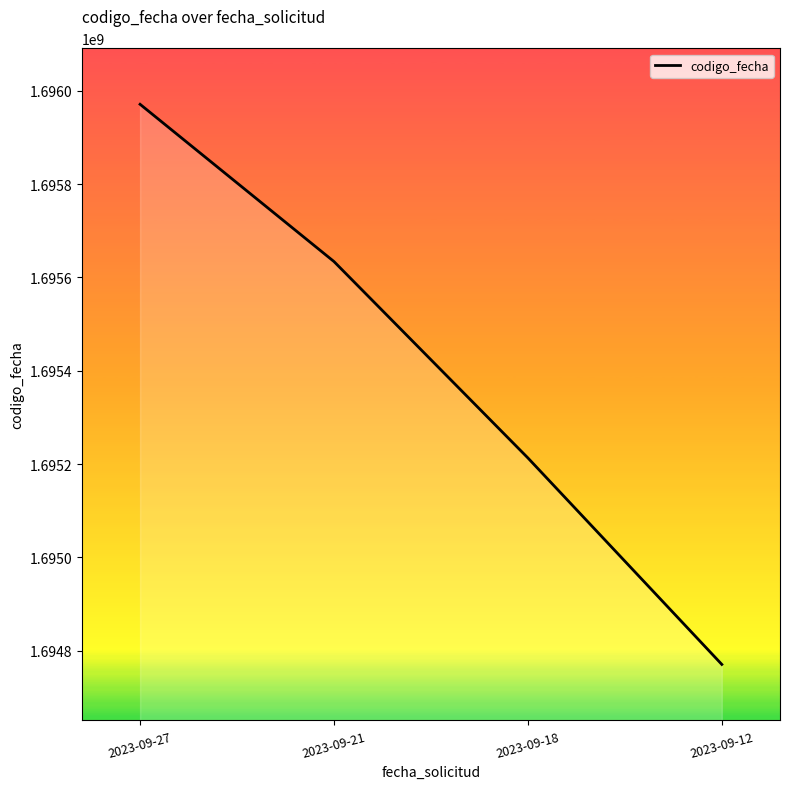

Does the chart display data point markers on the line(s)?

No